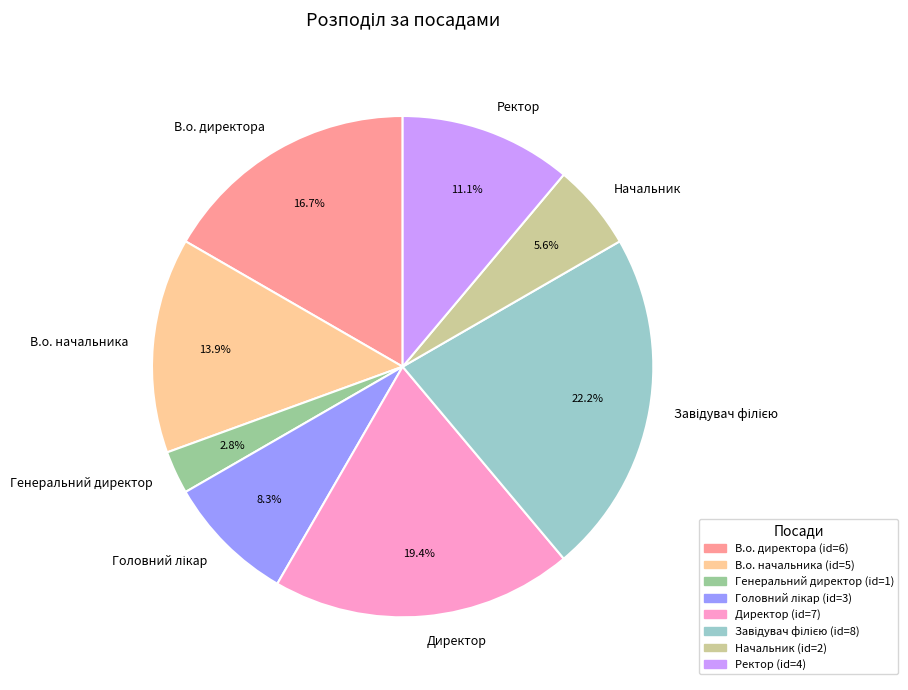

What is the smallest slice in the pie chart?

Генеральний директор